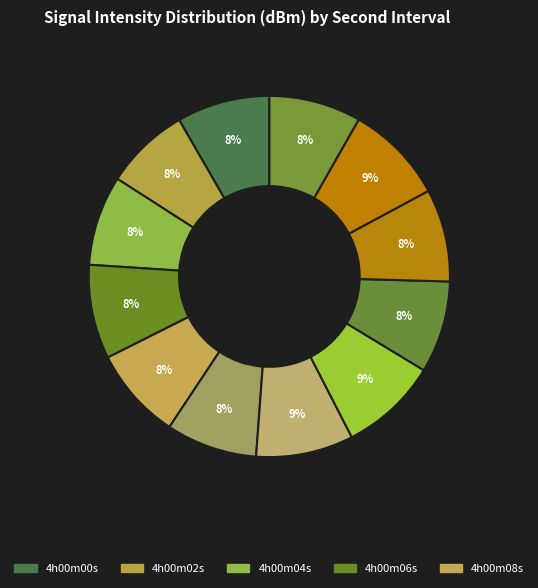

Count the number of slices in the pie.

12